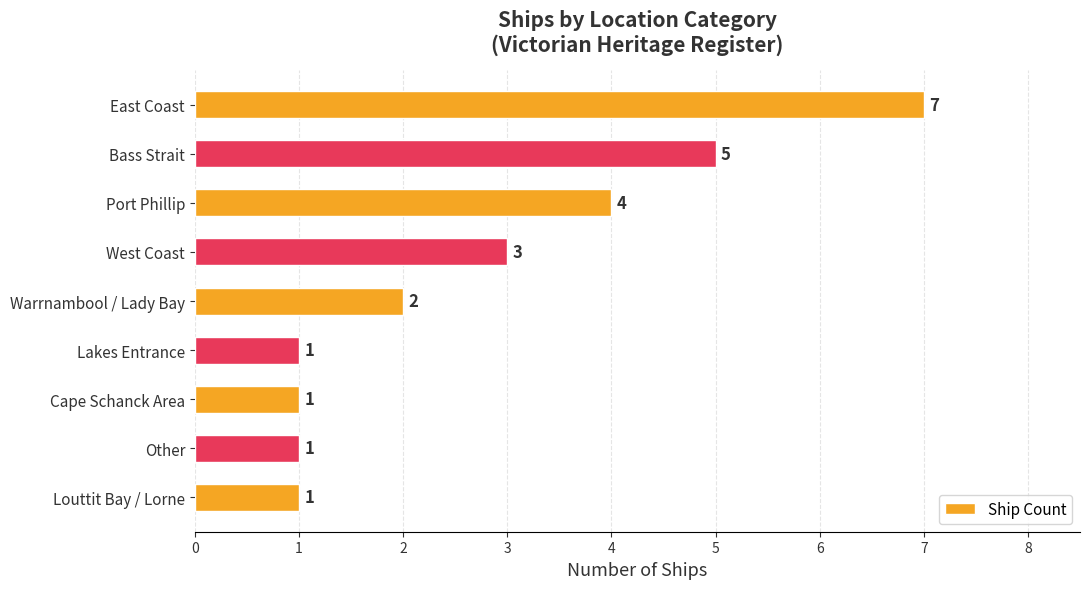

Count the values in the range 1 to 4.

7